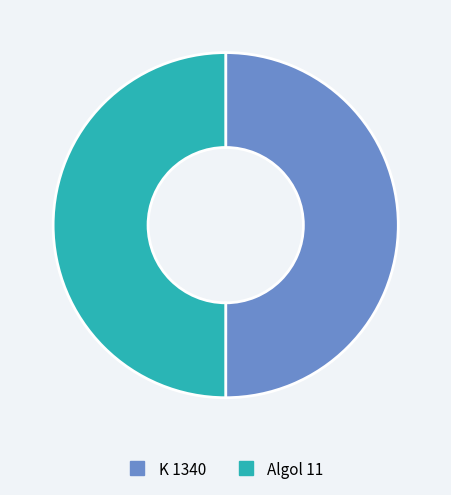

Approximately how many times larger is the value at K 1340 compared to Algol 11?

1.0